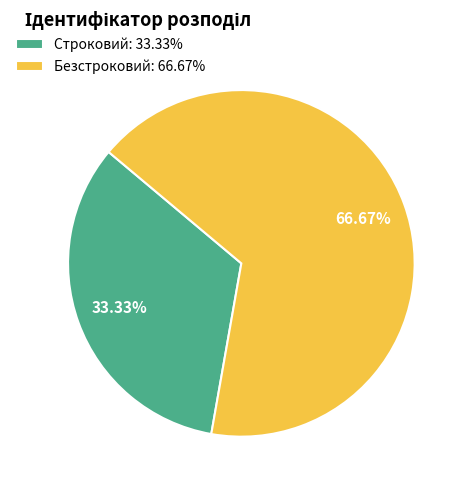

To the nearest percent, what is the average slice percentage?

50%